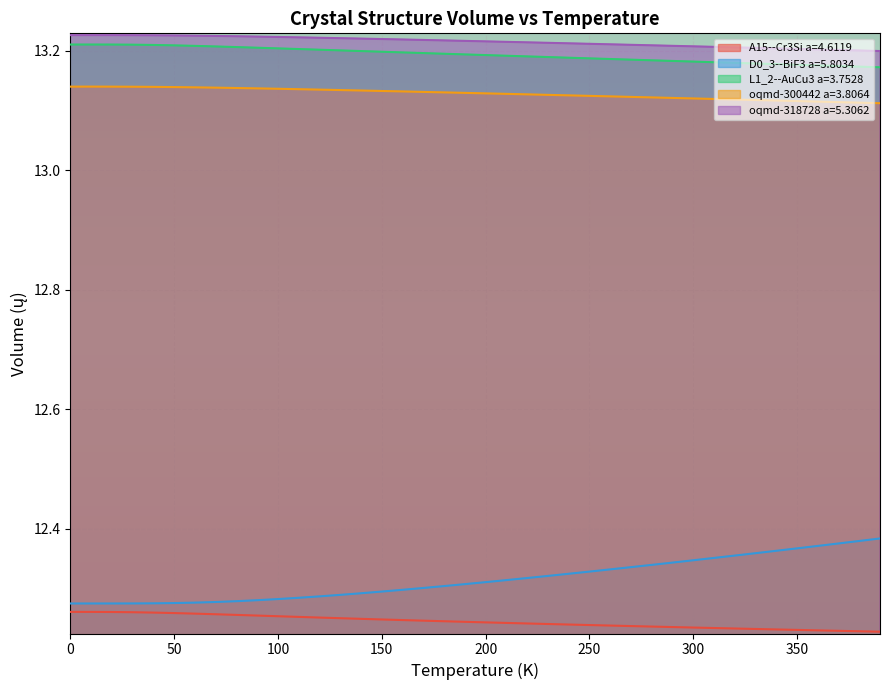

Between 220.0 and 380.0, which series saw the biggest shift?

D0_3--BiF3 a=5.8034